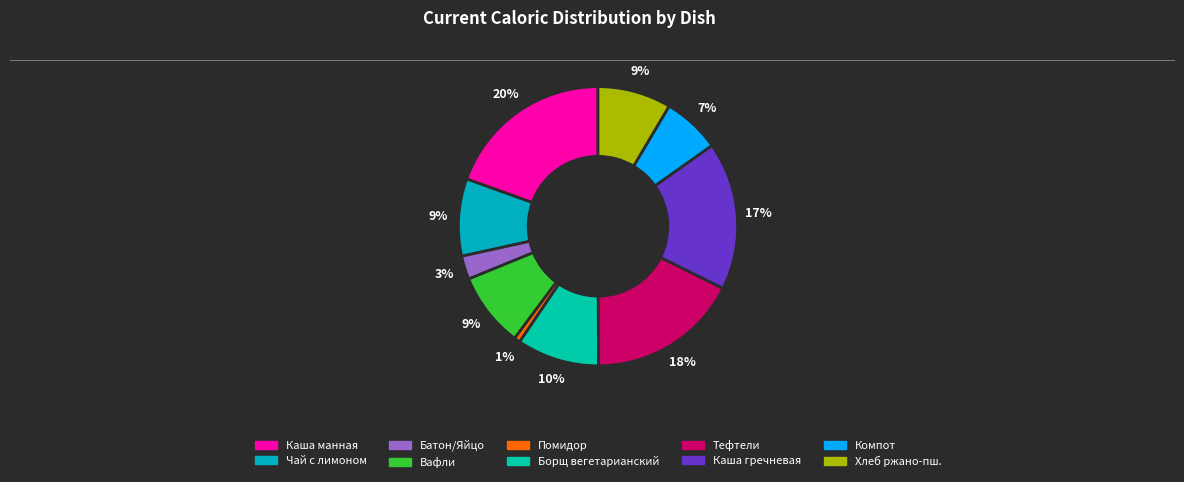

To the nearest percent, what is the difference between the largest and smallest slice percentages?

19%